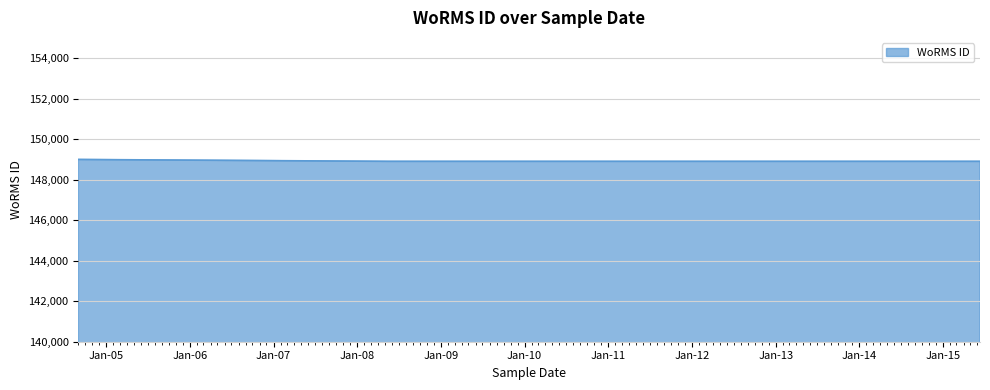

What is the greatest value displayed?

148998